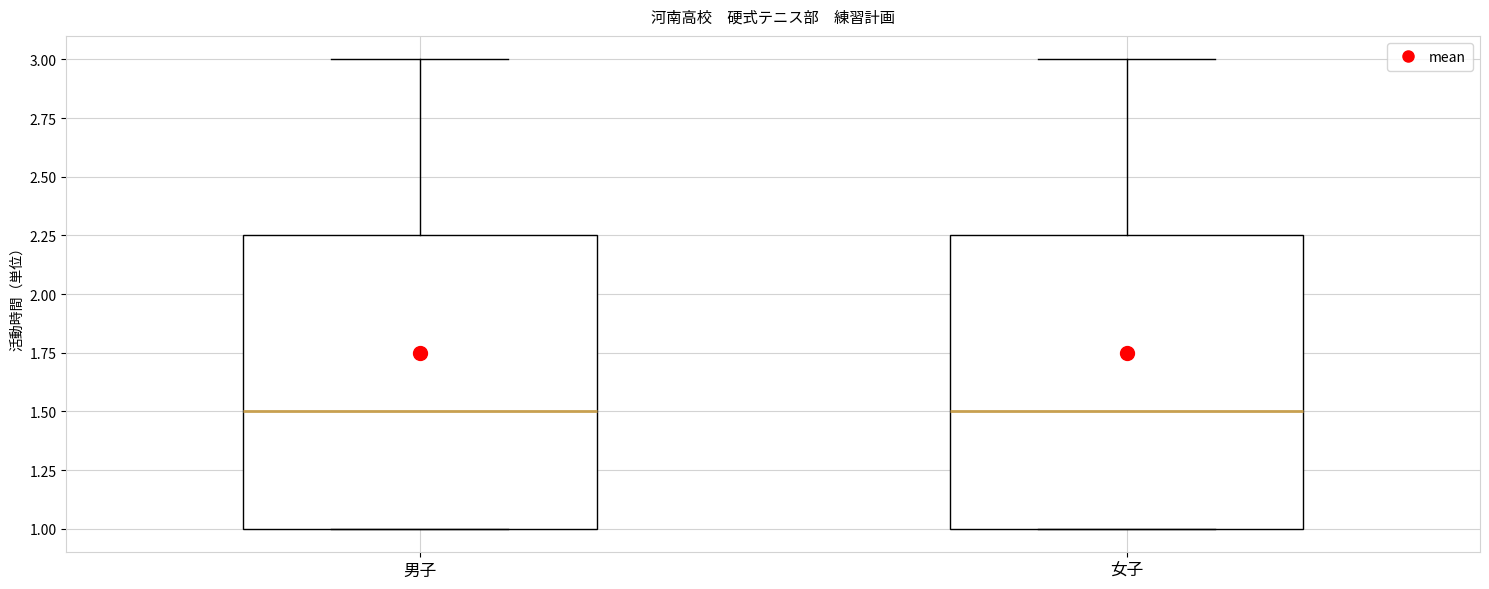

Where is the upper edge of the box for 男子 on the y-axis? The values are not printed on the chart, so give them approximately, as read against the axis.

2.25